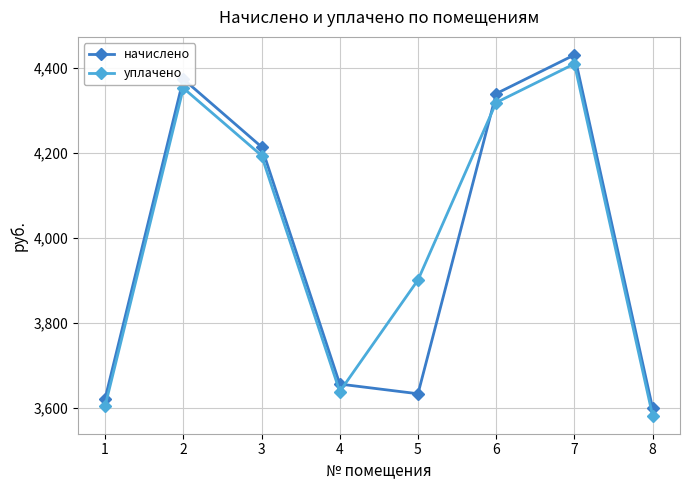

What is the value of the начислено point at the 7th from the left?

4429.9